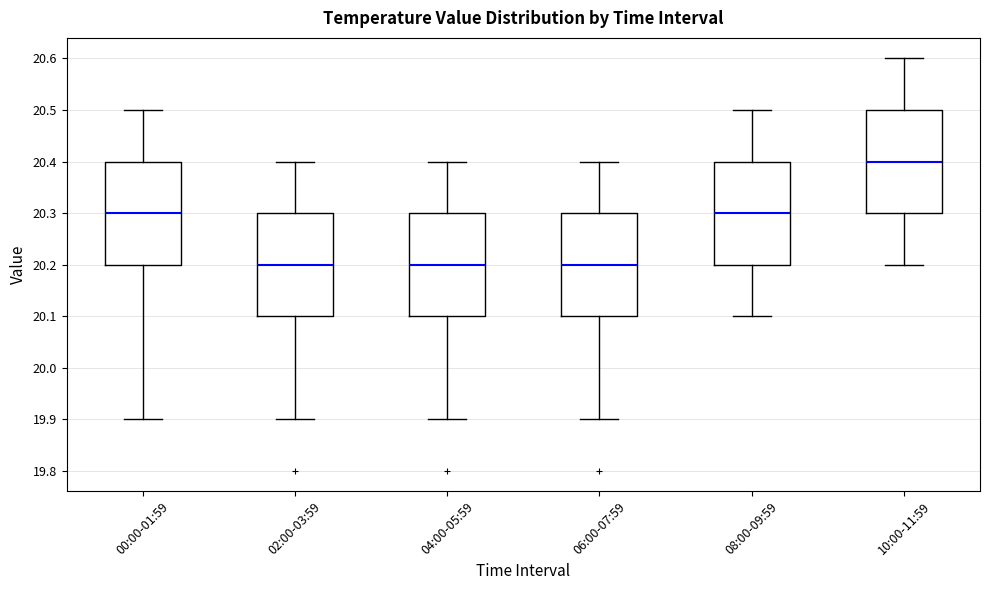

Reading left to right, read every box against the y-axis: the position of its median line, the range the box covers, and the ends of its whiskers. The values are not printed on the chart, so give them approximately, as read against the axis.

00:00-01:59: median 20.3, box 20.2 to 20.4, whiskers 19.9 to 20.5
02:00-03:59: median 20.2, box 20.1 to 20.3, whiskers 19.9 to 20.4
04:00-05:59: median 20.2, box 20.1 to 20.3, whiskers 19.9 to 20.4
06:00-07:59: median 20.2, box 20.1 to 20.3, whiskers 19.9 to 20.4
08:00-09:59: median 20.3, box 20.2 to 20.4, whiskers 20.1 to 20.5
10:00-11:59: median 20.4, box 20.3 to 20.5, whiskers 20.2 to 20.6